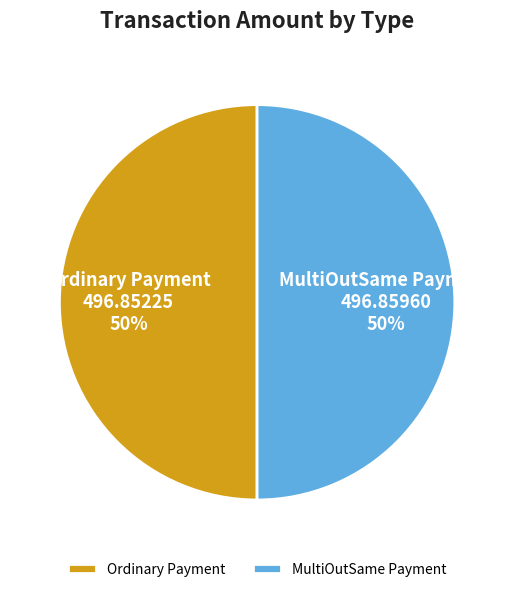

What percentage is the MultiOutSame Payment slice, to the nearest percent?

50%